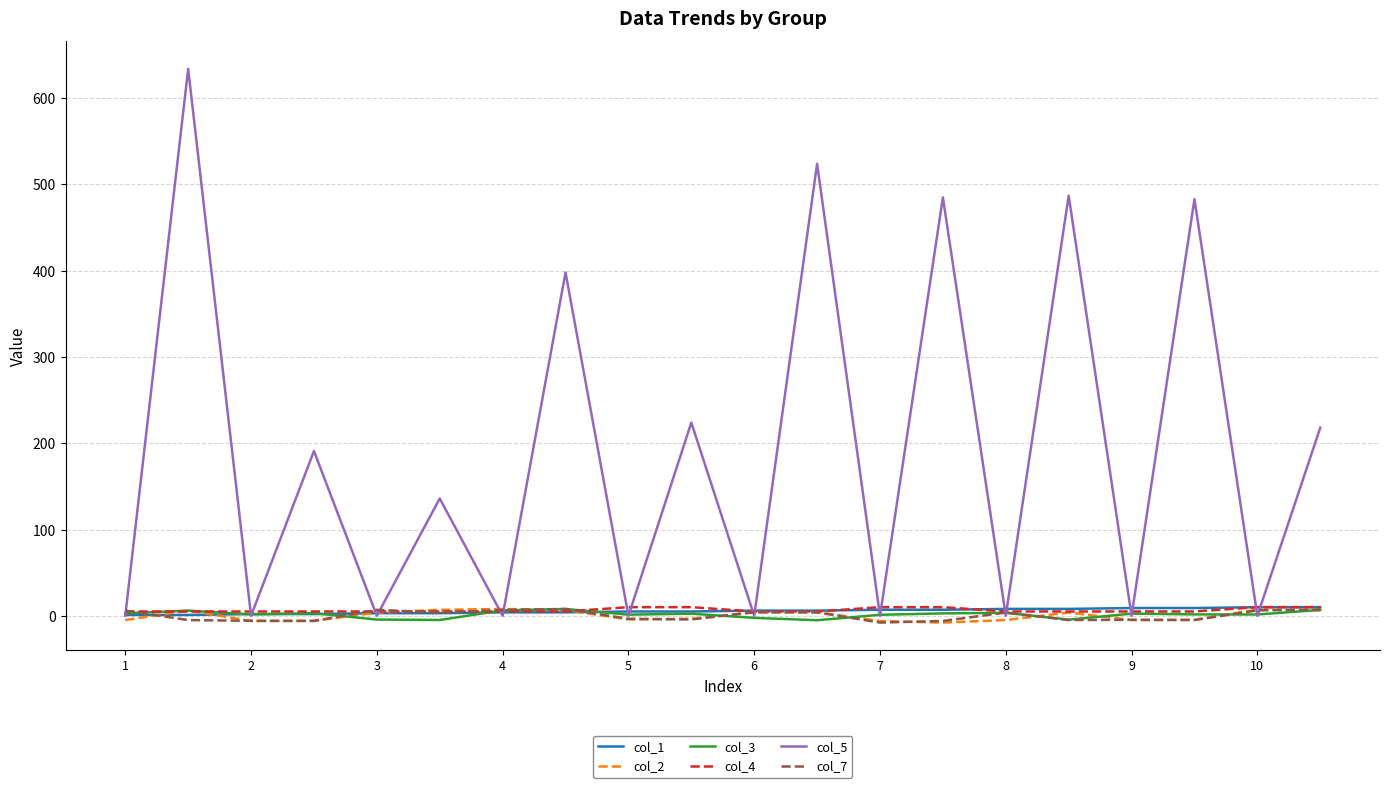

How many values in col_2 are below zero?

10